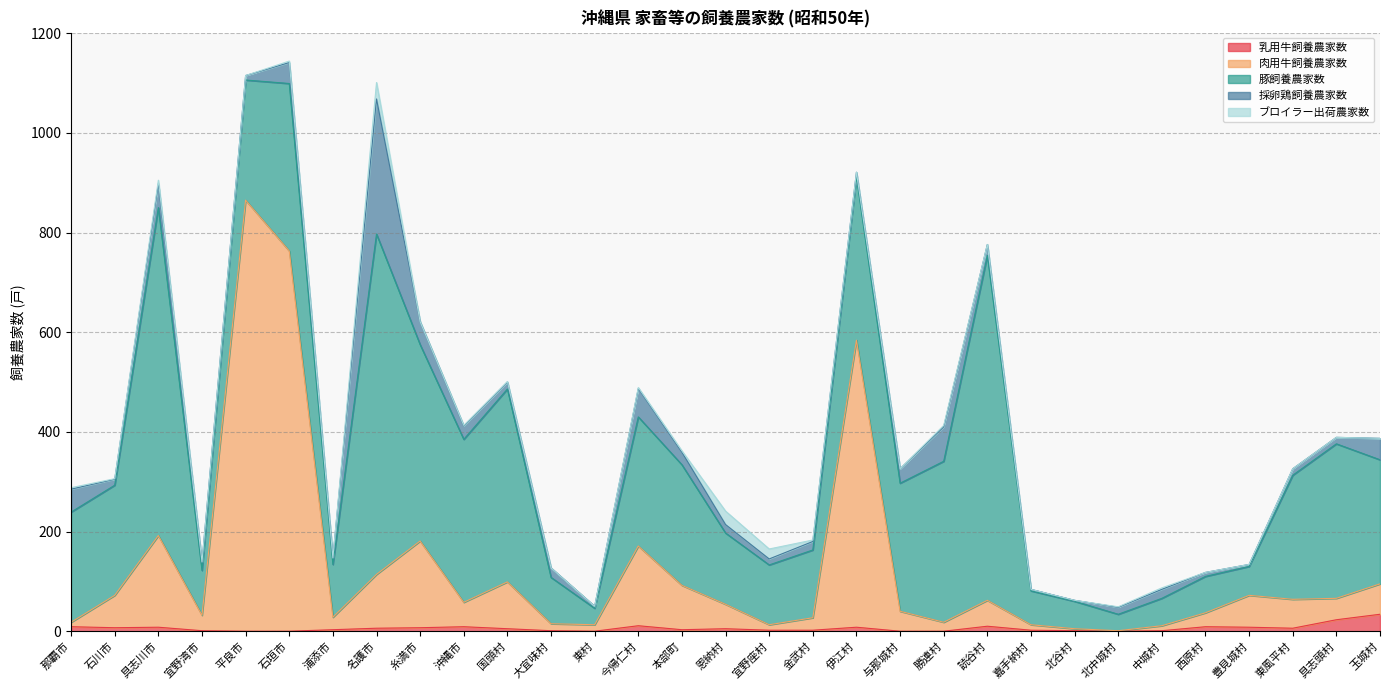

What is the greatest value displayed?

865